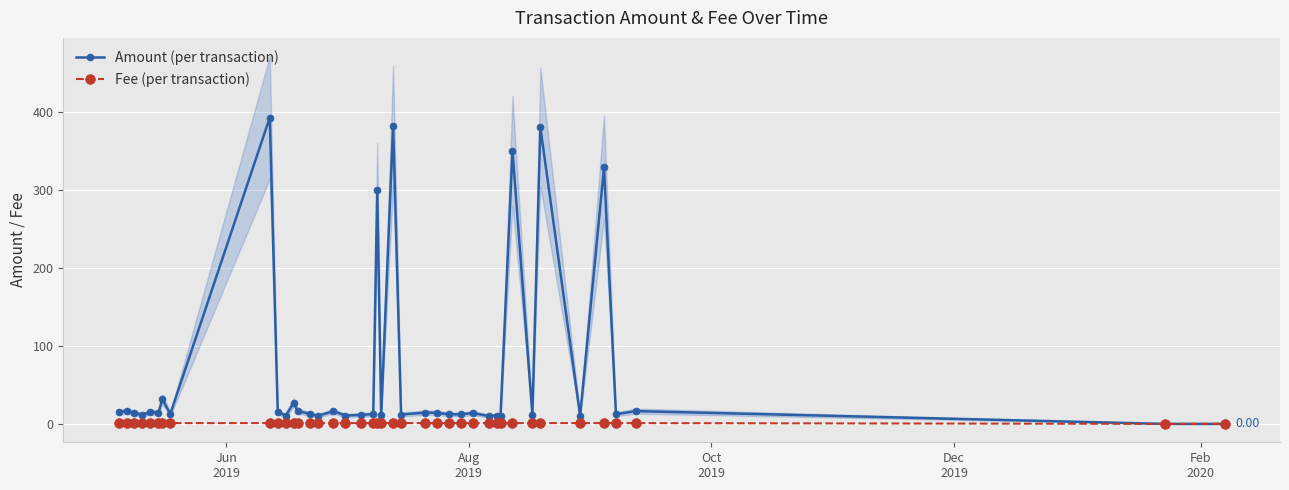

What is the average value of the Fee (per transaction) series?

1.0